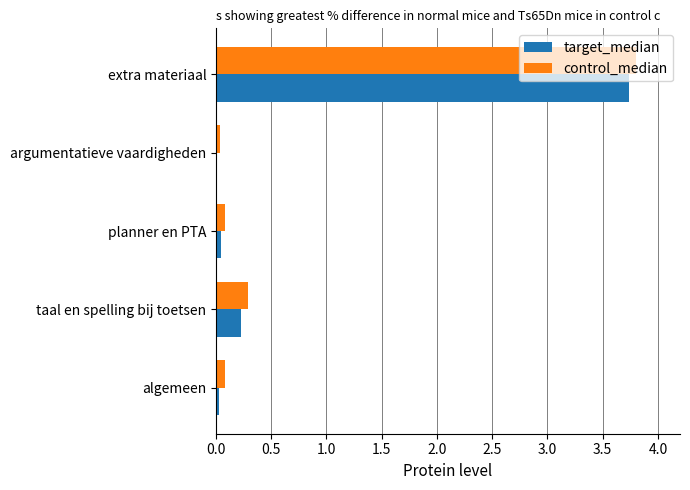

Where is control_median nearest to the value 1?

taal en spelling bij toetsen